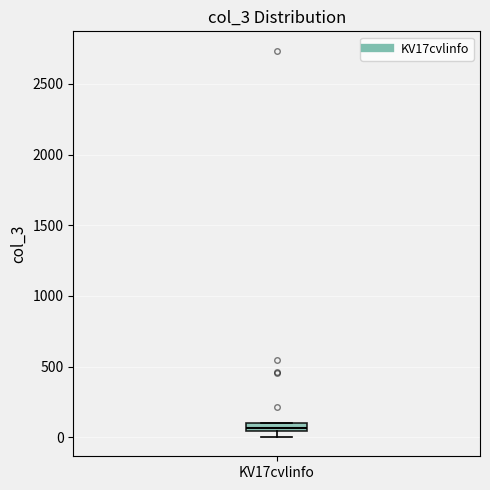

Where is the upper edge of the box for KV17cvlinfo on the y-axis? The values are not printed on the chart, so give them approximately, as read against the axis.

100